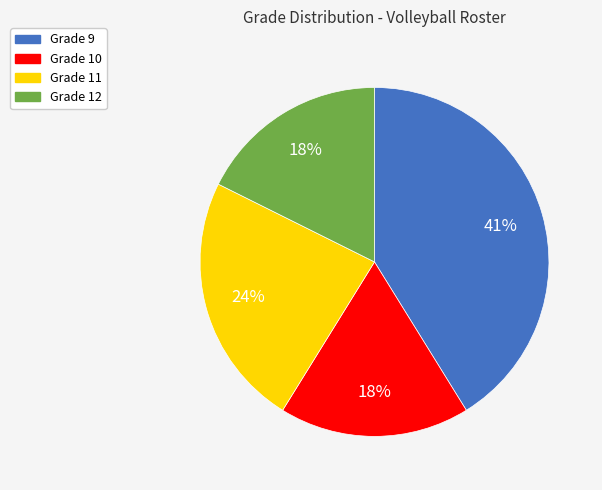

Approximately how many times larger is the value at Grade 11 compared to Grade 12?

1.3